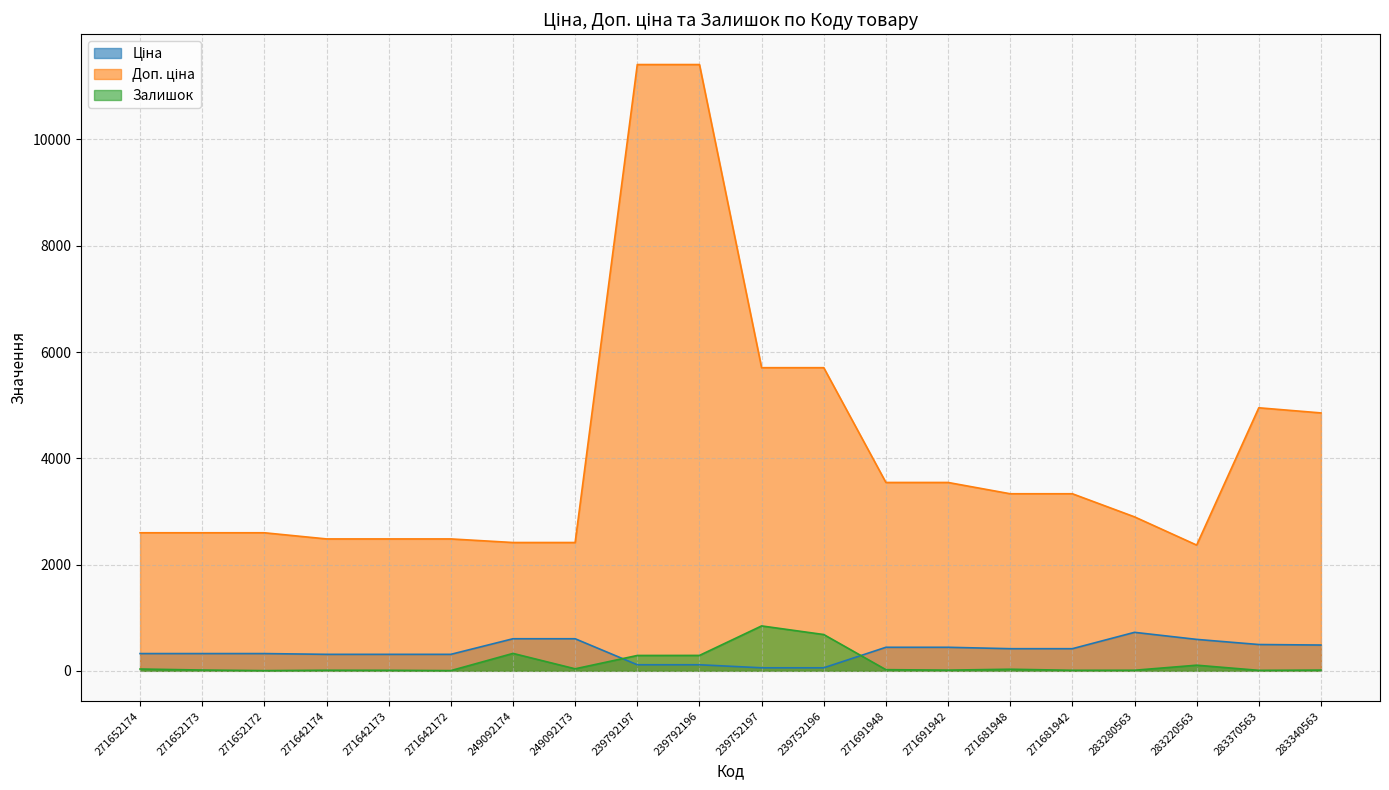

Which category has the highest value across all series?

239792197